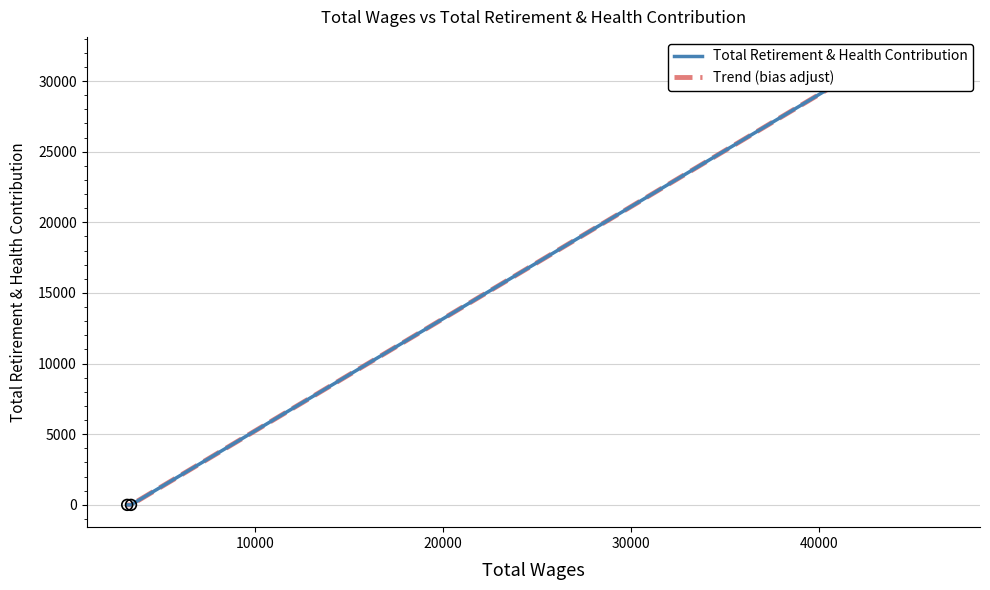

Which series reaches the minimum Y coordinate?

Total Retirement & Health Contribution